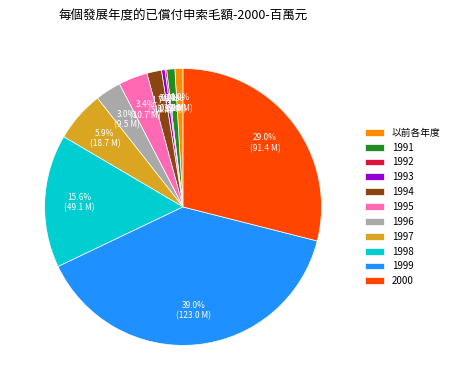

To the nearest percent, what is the average slice percentage?

9%